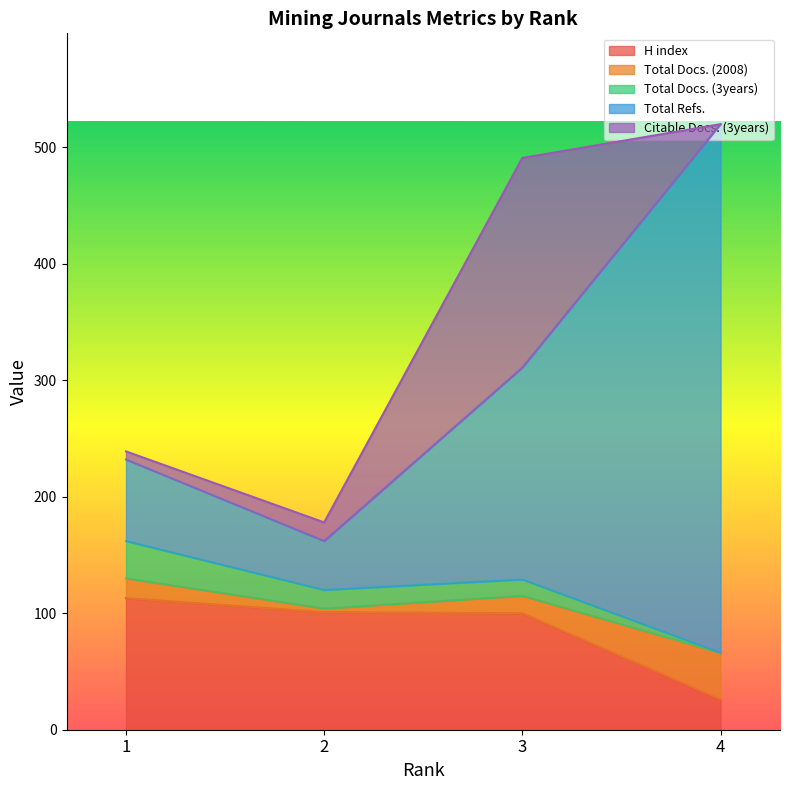

At which label is H index closest to 69?

3